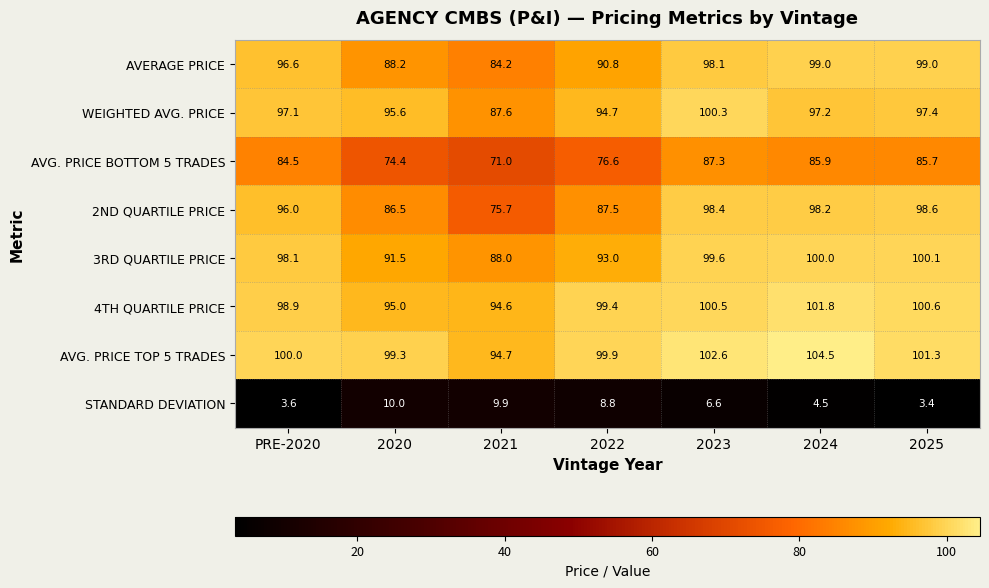

The WEIGHTED AVG. PRICE series shows 87.6 at 2021. True or false?

True